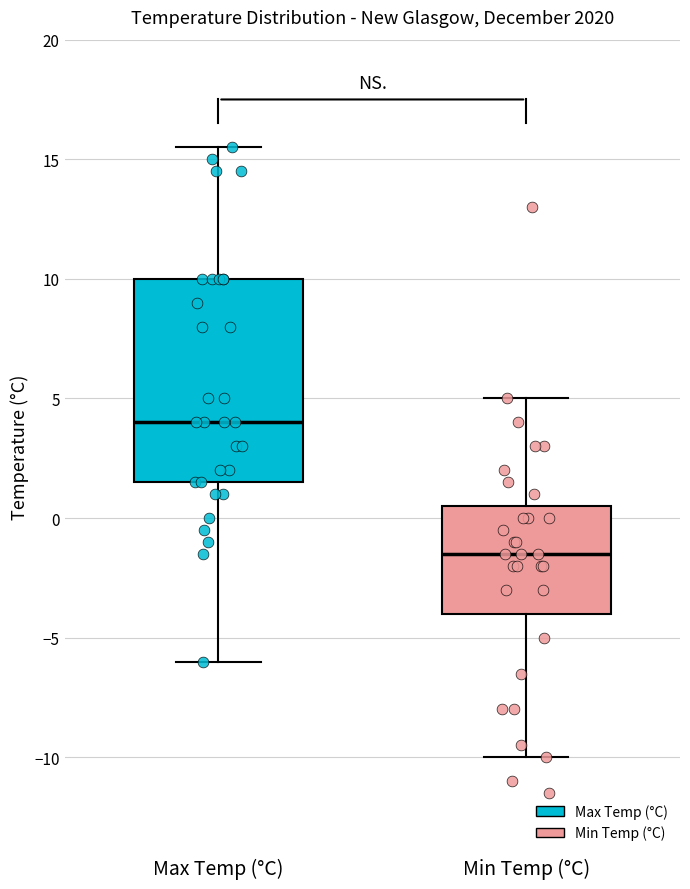

Reading left to right, read every box against the y-axis: the position of its median line, the range the box covers, and the ends of its whiskers. The values are not printed on the chart, so give them approximately, as read against the axis.

Max Temp (°C): median 4.0, box 1.5 to 10.0, whiskers -6.0 to 15.5
Min Temp (°C): median -1.5, box -4.0 to 0.5, whiskers -10.0 to 5.0